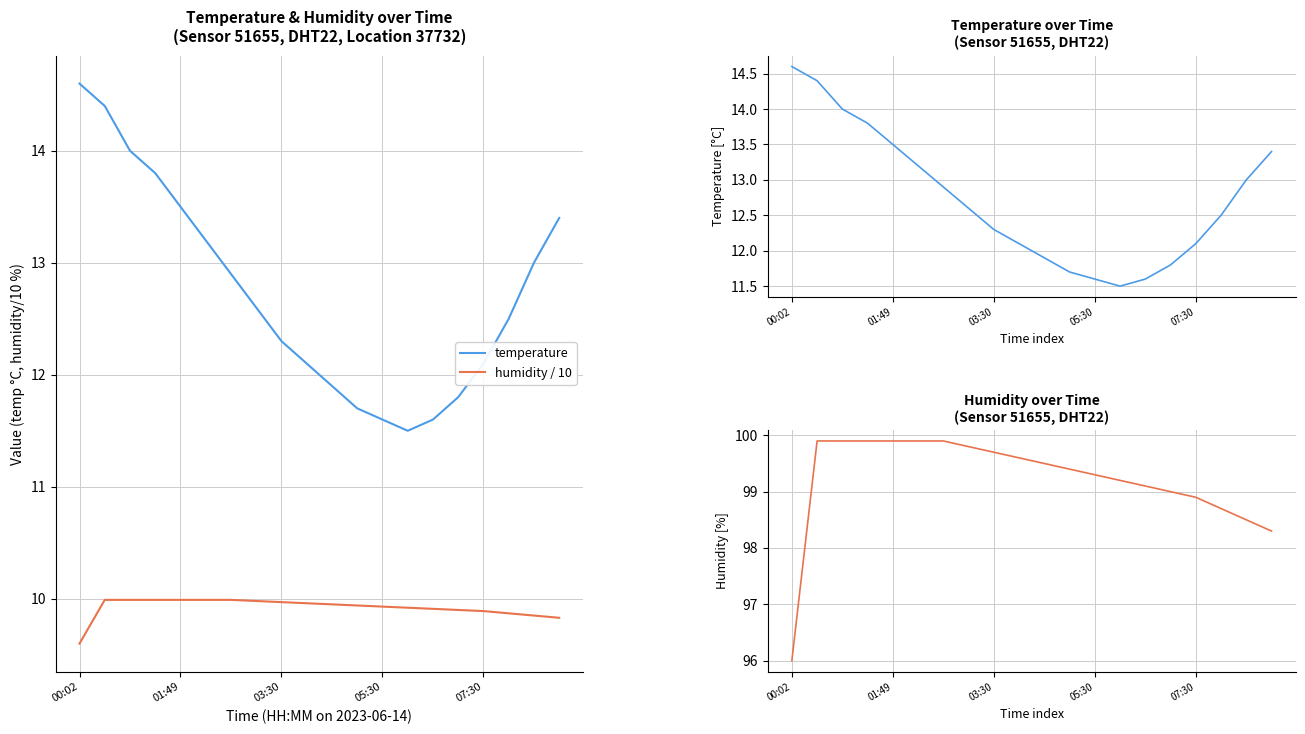

What is the lowest value of the humidity series?

96.0